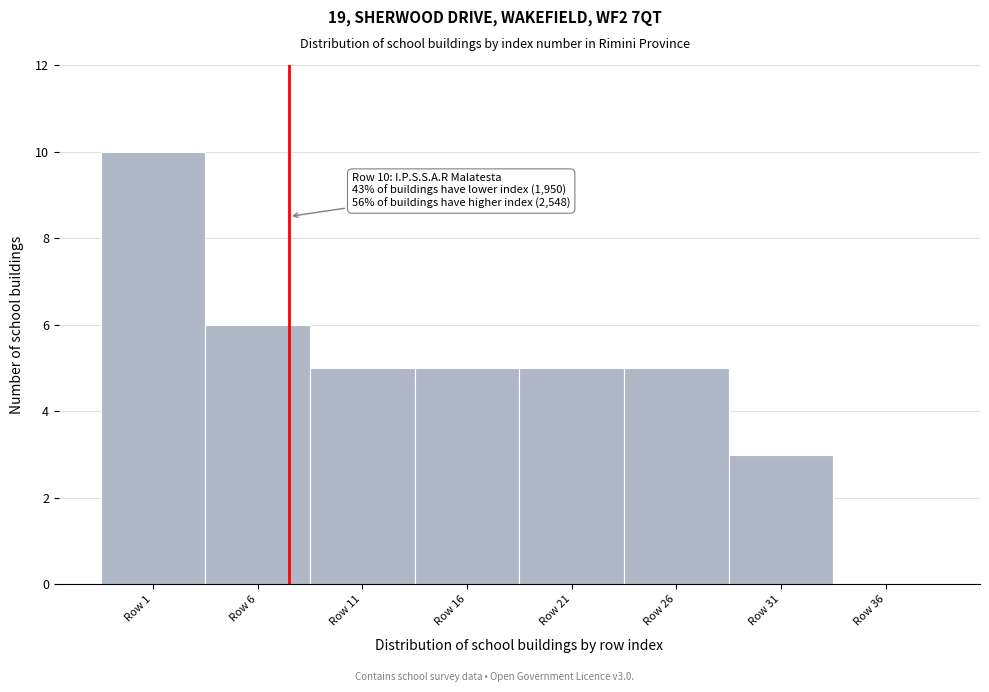

Reading left to right, extract all data points from this chart.

Row 1=10	Row 6=6	Row 11=5	Row 16=5	Row 21=5	Row 26=5	Row 31=3	Row 36=0